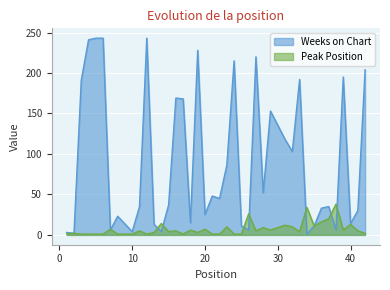

Which category has the lowest value in the Weeks on Chart series?

34